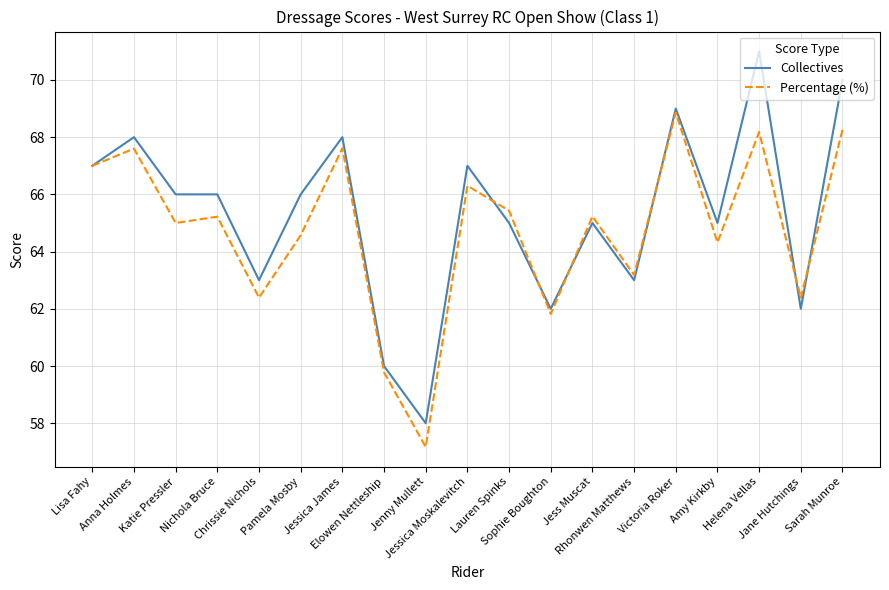

True or false: Collectives has a value of 69.0 at Victoria Roker.

True